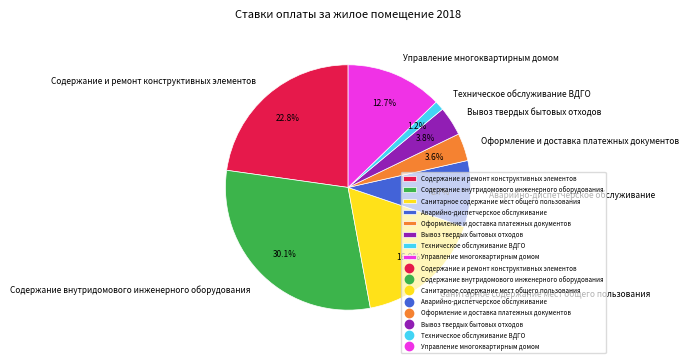

What is the ratio of the value at Вывоз твердых бытовых отходов to the value at Содержание внутридомового инженерного оборудования?

0.1